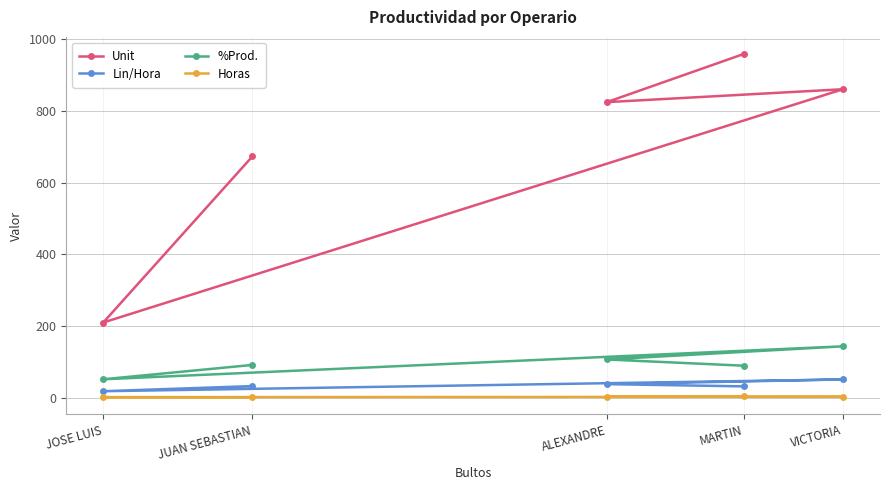

True or false: Unit has more than 0 interior local peaks.

True